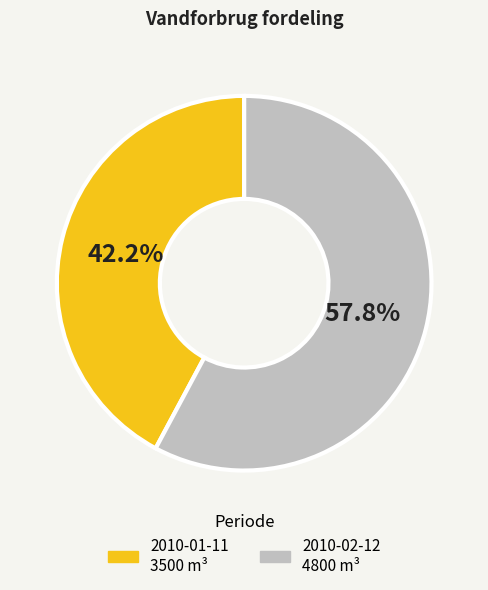

To the nearest percent, what percentage of the pie is 2010-01-11?

42%